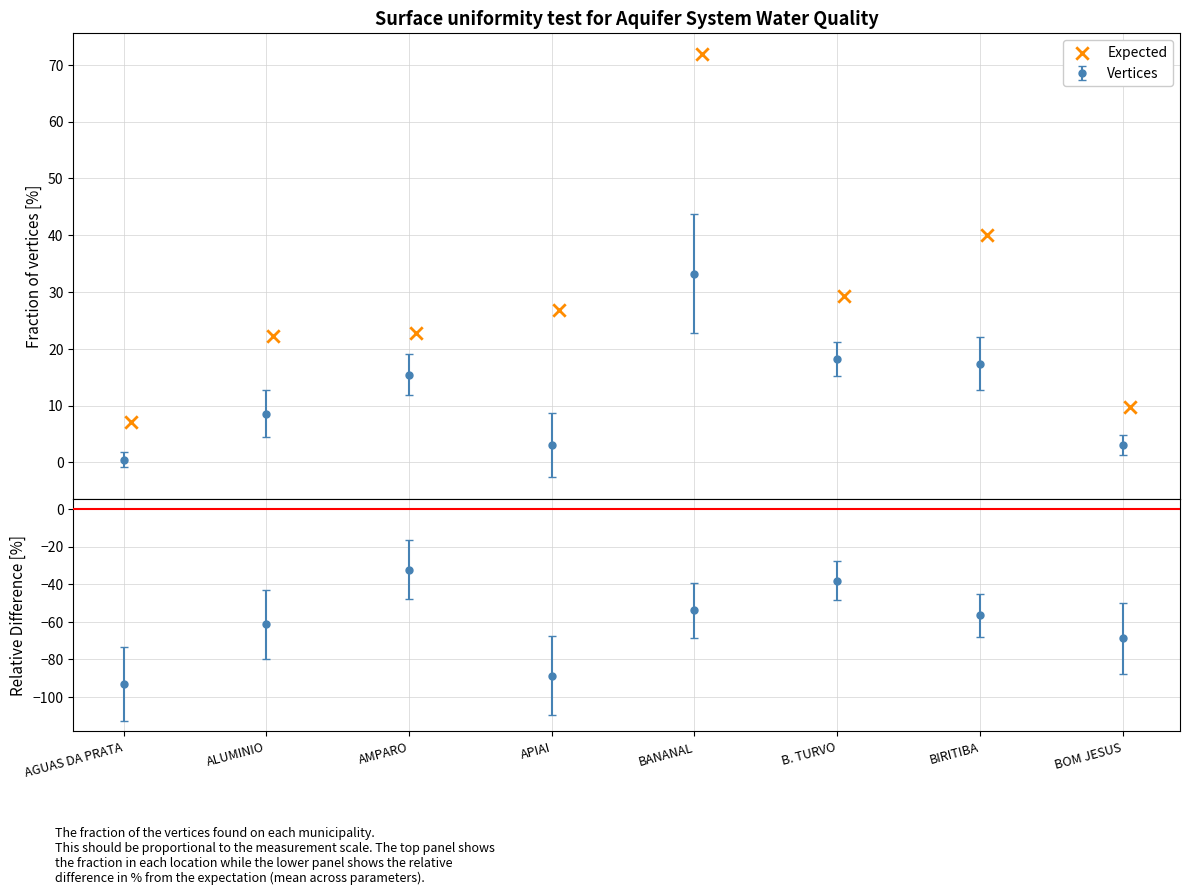

What is the ratio of the value at APIAI to the value at BOM JESUS?

2.7